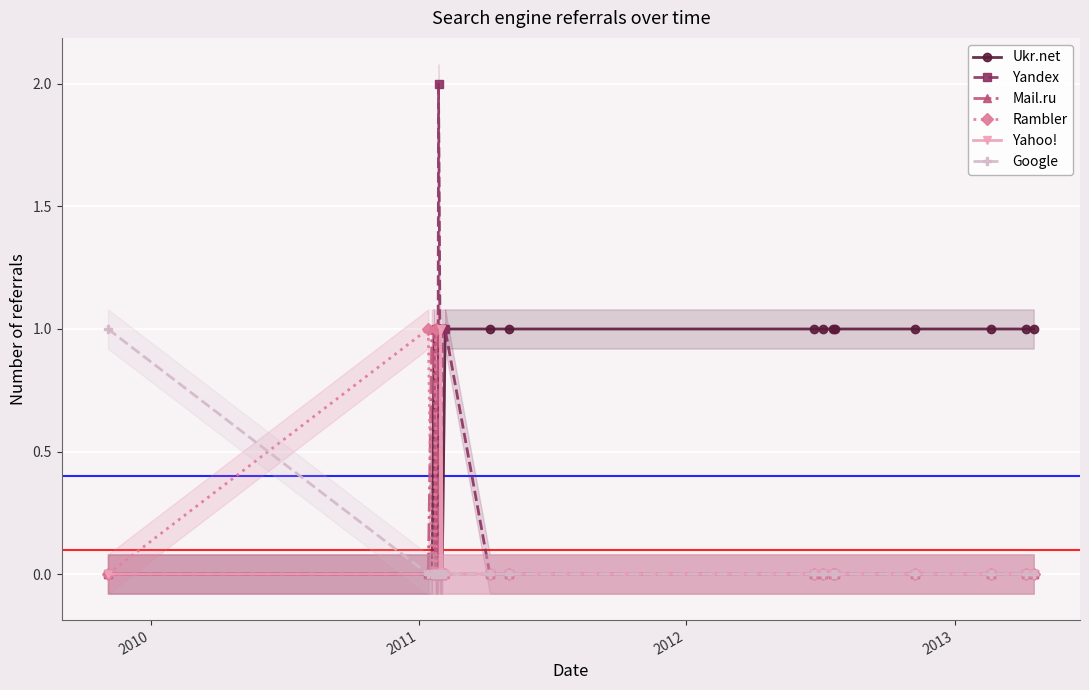

What is the value of the Ukr.net point at the 19th from the left?

1